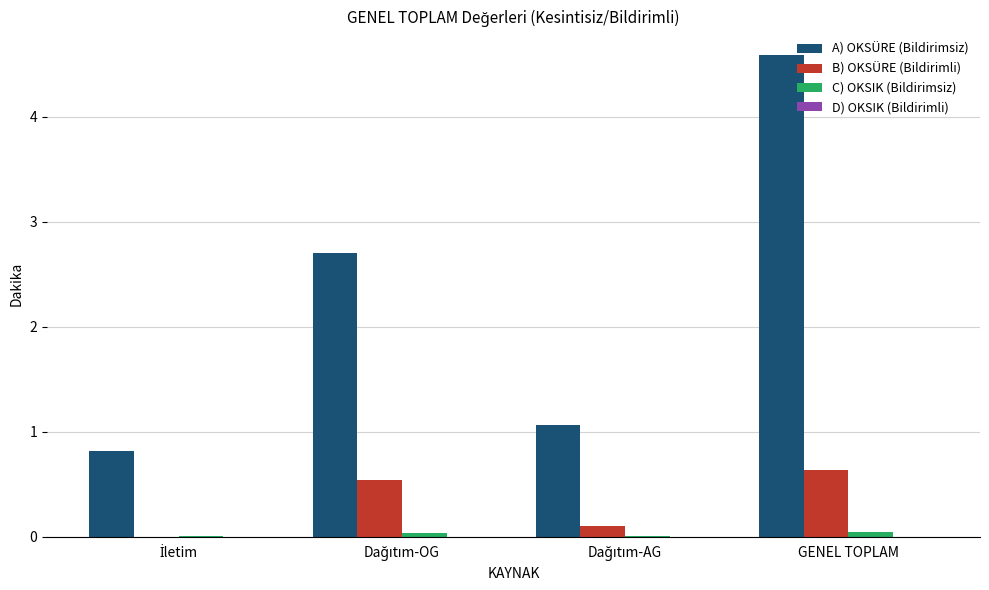

What is the sum of all A) OKSÜRE (Bildirimsiz) values?

9.2